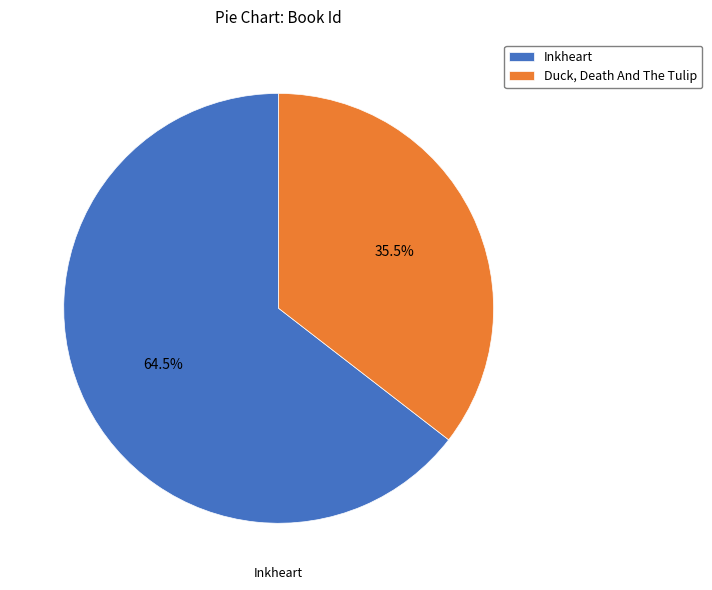

Which slice is the smallest?

Duck, Death And The Tulip